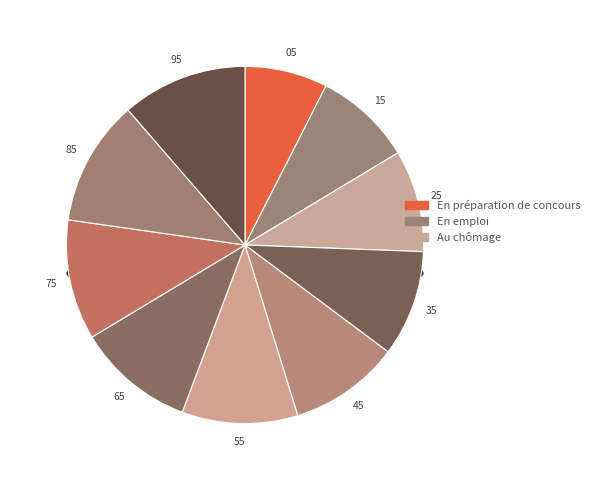

To the nearest percent, what percentage of the pie is pct55?

10%